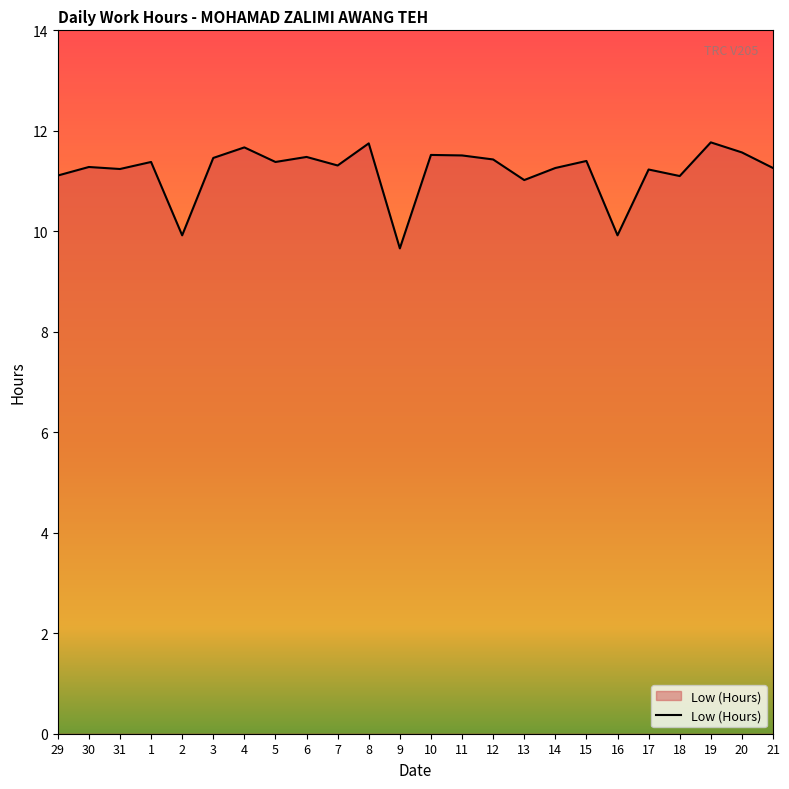

What is the greatest value displayed?

11.8